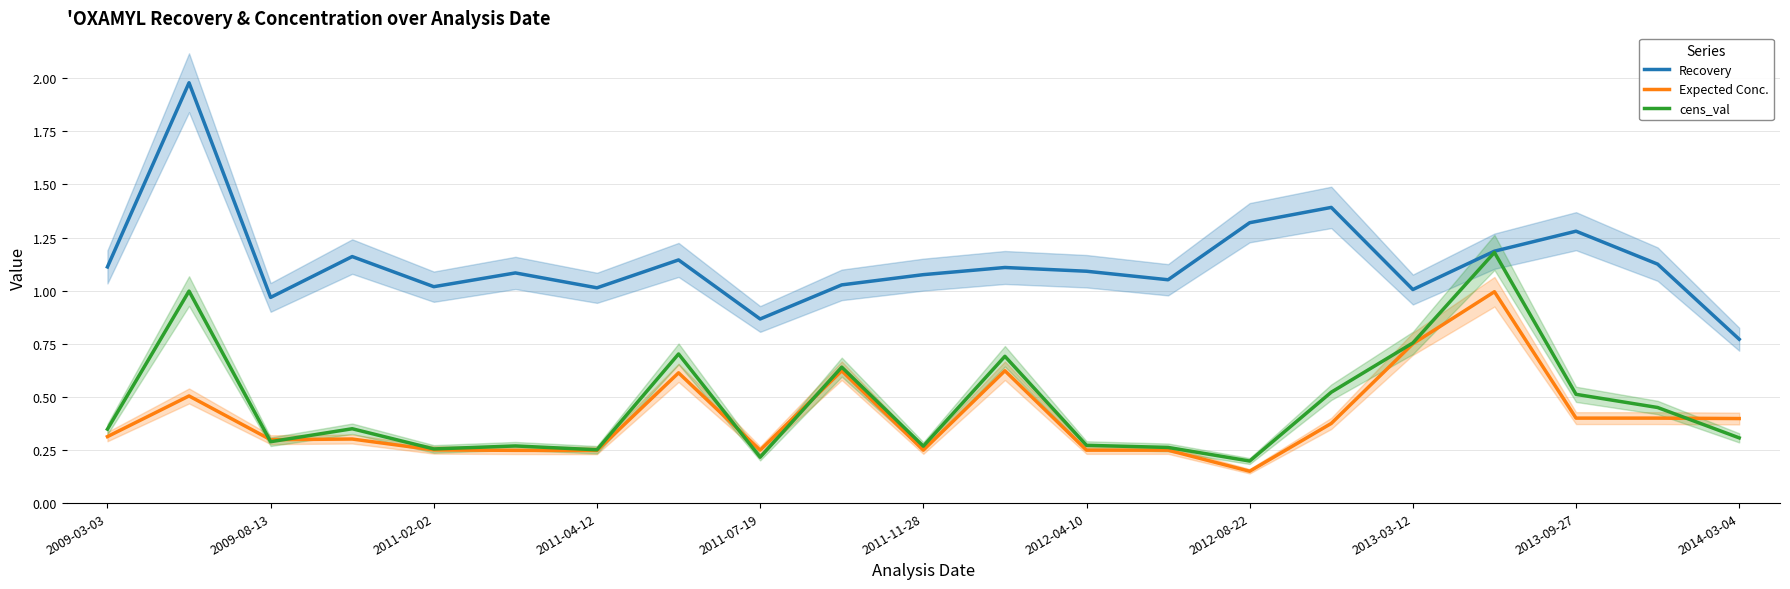

Reading left to right, list all the values displayed in this chart.

Recovery: 1.1	2.0	1.0	1.2	1.0	1.1	1.0	1.1	0.9	1.0	1.1	1.1	1.1	1.1	1.3	1.4	1.0	1.2	1.3	1.1	0.8
Expected Conc.: 0.3	0.5	0.3	0.3	0.3	0.2	0.2	0.6	0.2	0.6	0.2	0.6	0.2	0.2	0.1	0.4	0.8	1.0	0.4	0.4	0.4
cens_val: 0.3	1.0	0.3	0.3	0.3	0.3	0.3	0.7	0.2	0.6	0.3	0.7	0.3	0.3	0.2	0.5	0.8	1.2	0.5	0.5	0.3